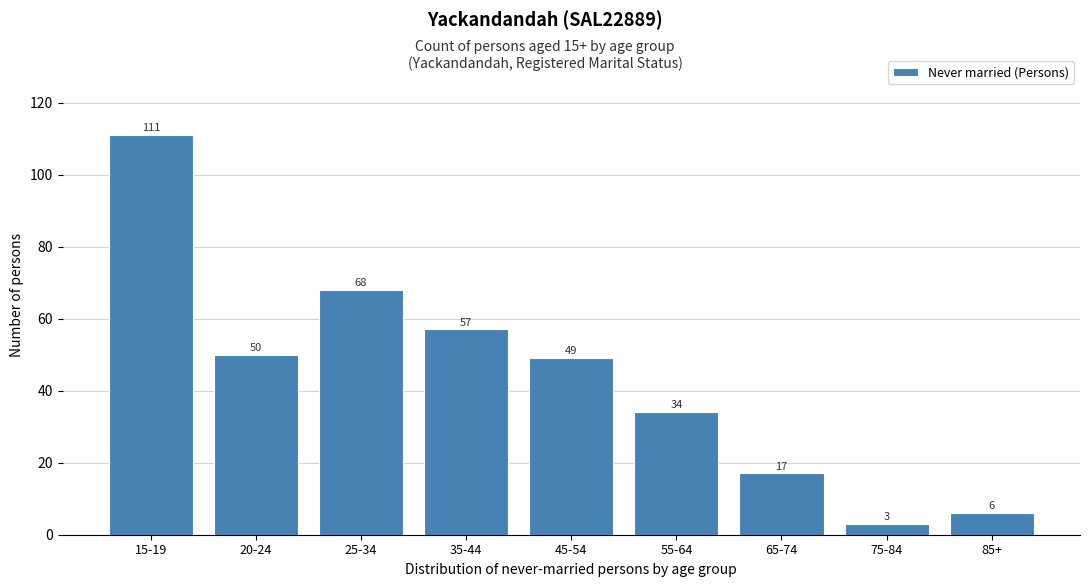

Reading left to right, list all the values displayed in this chart.

111	50	68	57	49	34	17	3	6